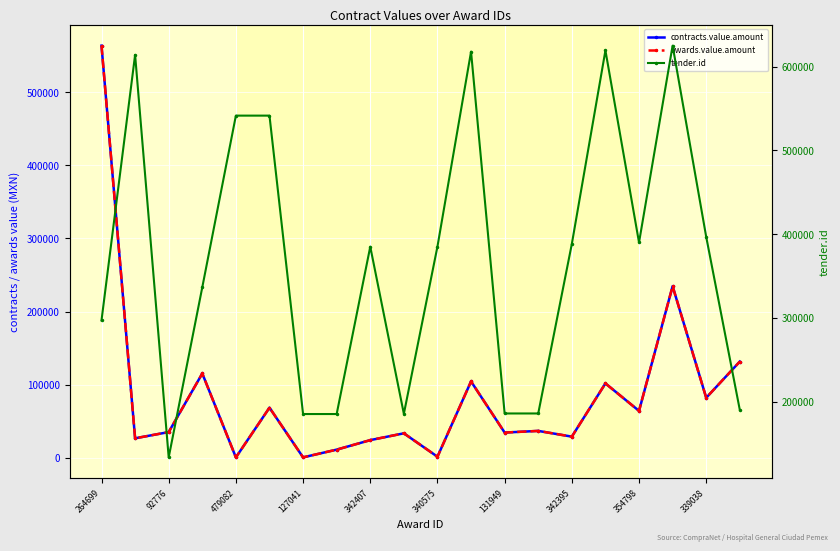

How many times do tender.id and awards.value.amount cross each other?

1